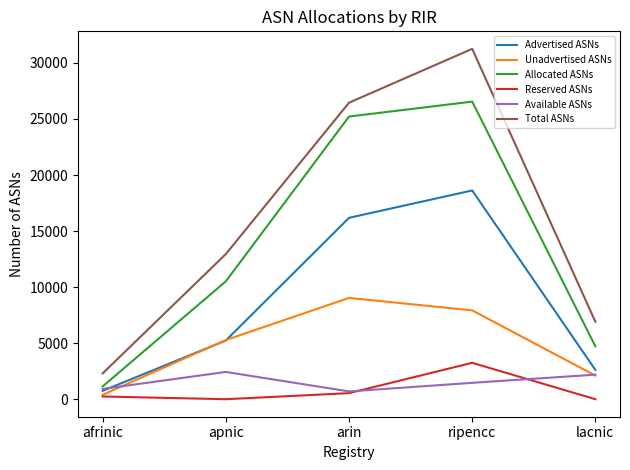

True or false: Total ASNs and Available ASNs intersect in this chart.

False